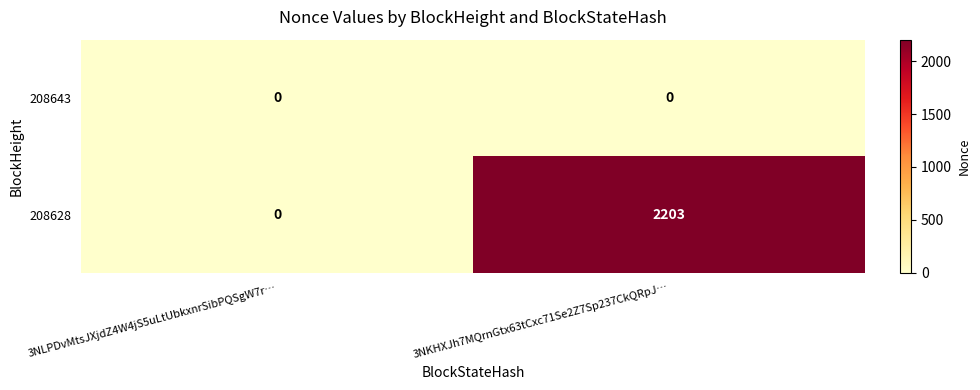

The 208628 series shows 2203 at 3NKHXJh7MQrnGtx63tCxc71Se2Z7Sp237CkQRpJ…. True or false?

True